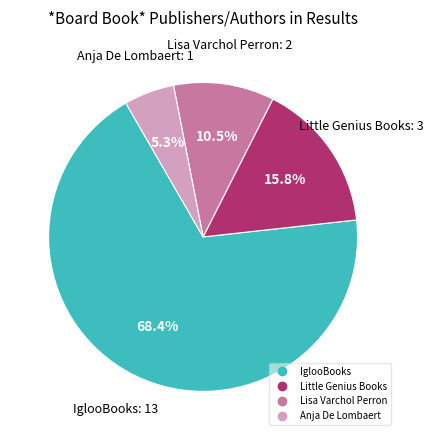

Does any single category account for the majority?

Yes